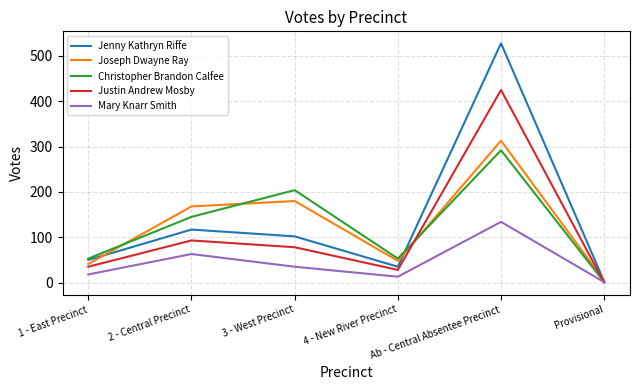

Reading left to right, what are all the values shown in this chart?

Jenny Kathryn Riffe: 50	117	102	35	528	2
Joseph Dwayne Ray: 41	168	180	48	313	4
Christopher Brandon Calfee: 53	145	204	53	292	1
Justin Andrew Mosby: 35	93	78	28	425	0
Mary Knarr Smith: 18	63	35	13	134	1